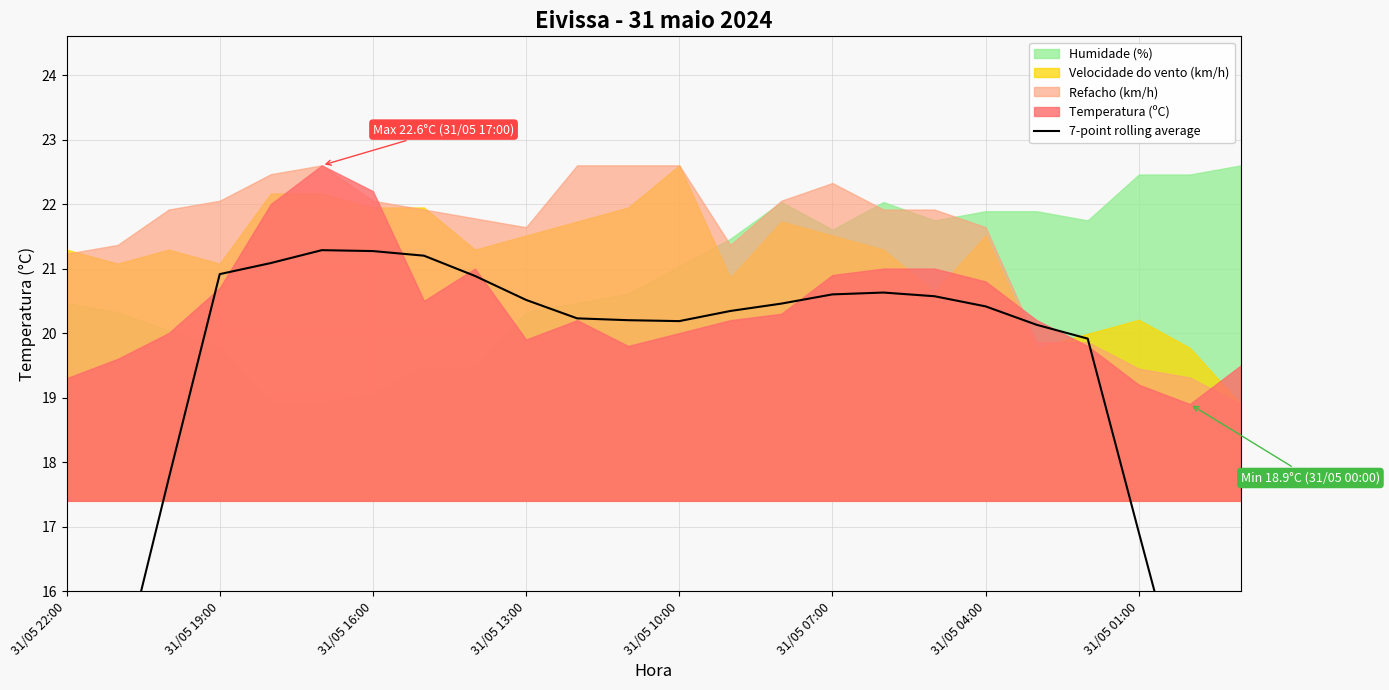

What is the average value?

19.0